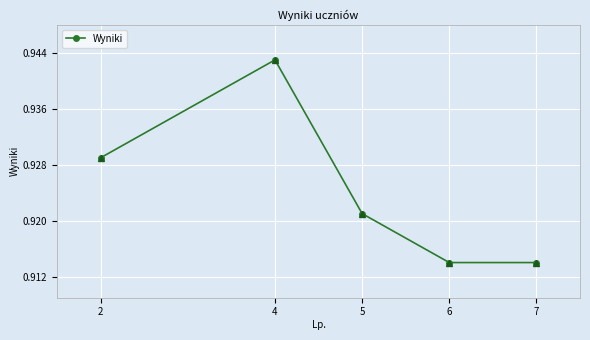

Which label corresponds to the largest value in the chart?

4